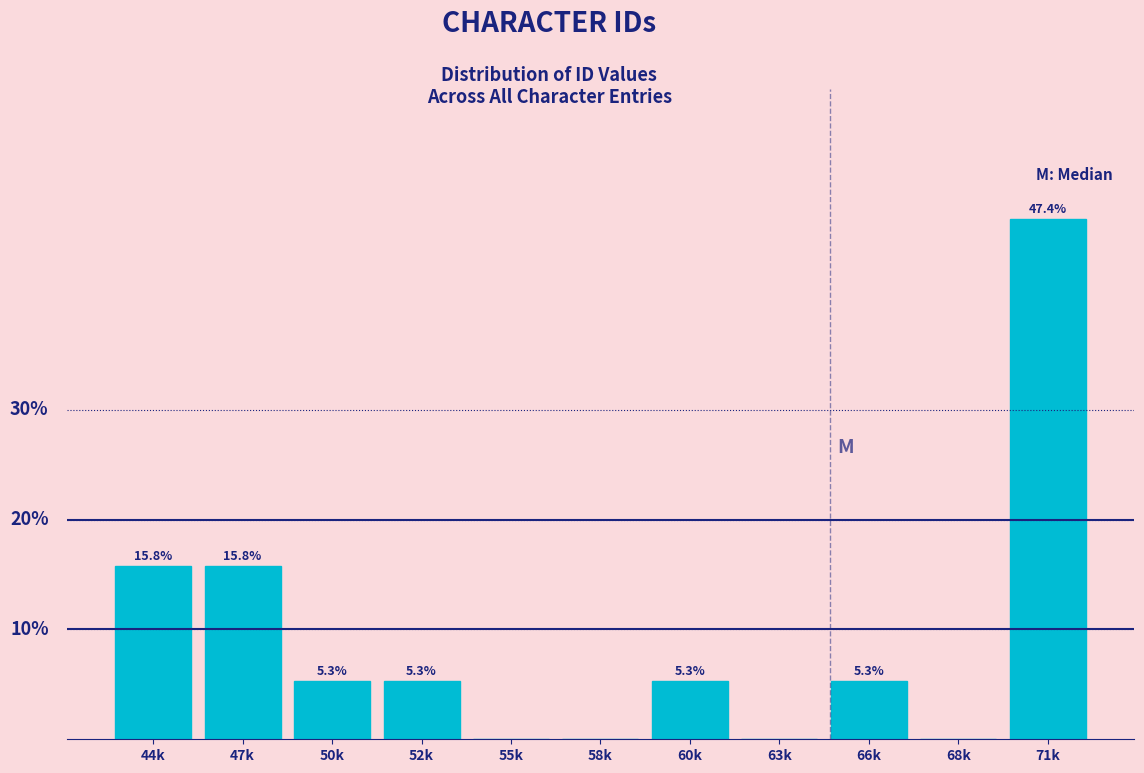

Where does the data first go above 5?

44k